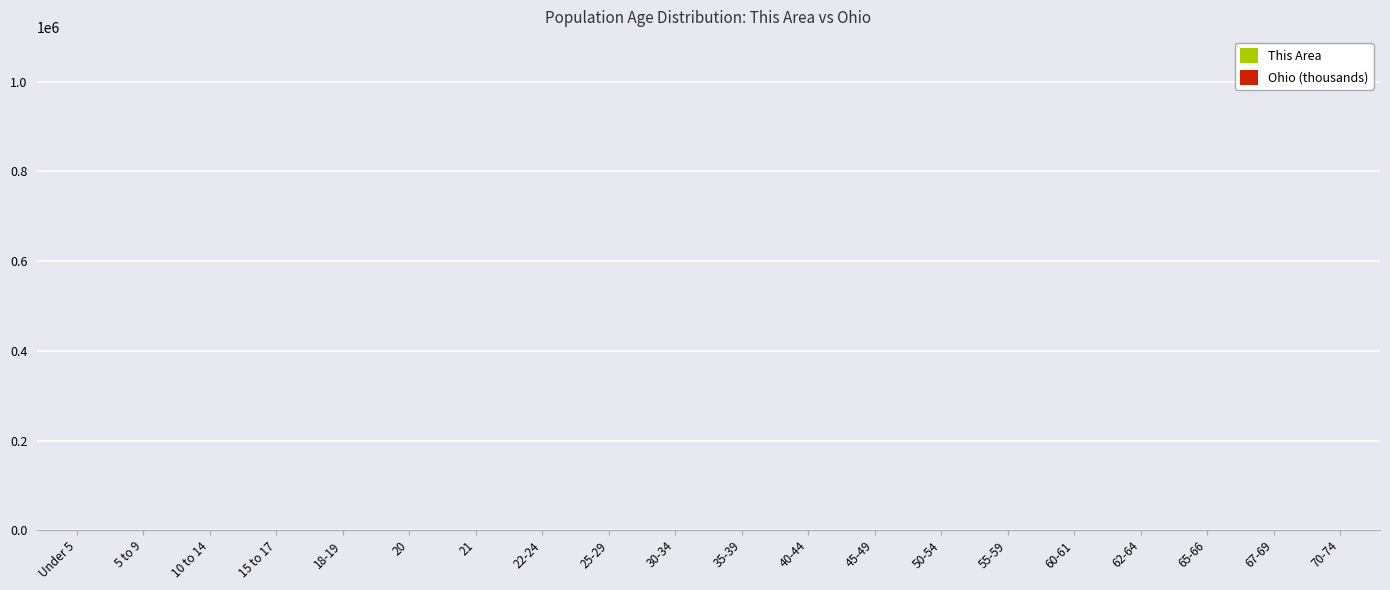

How many groups of bars are there?

20